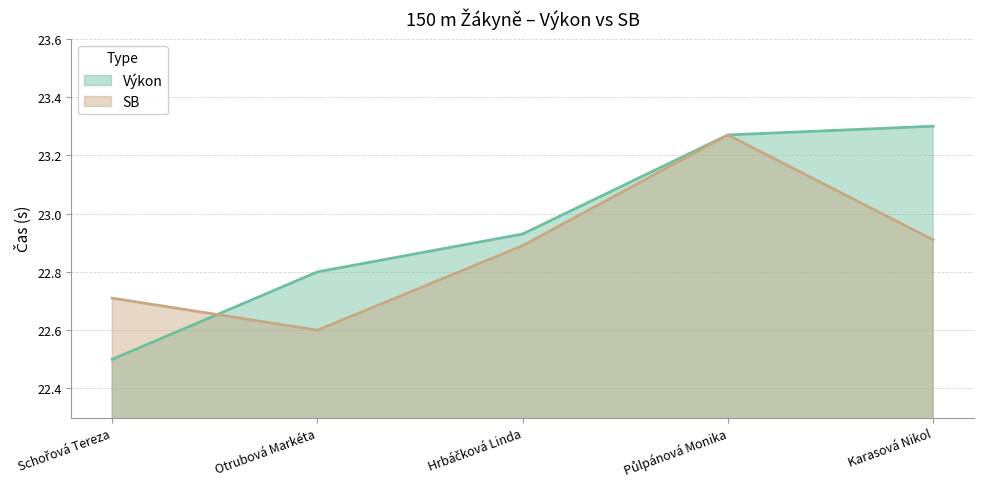

What is the value of the SB point at the 4th from the left?

23.3